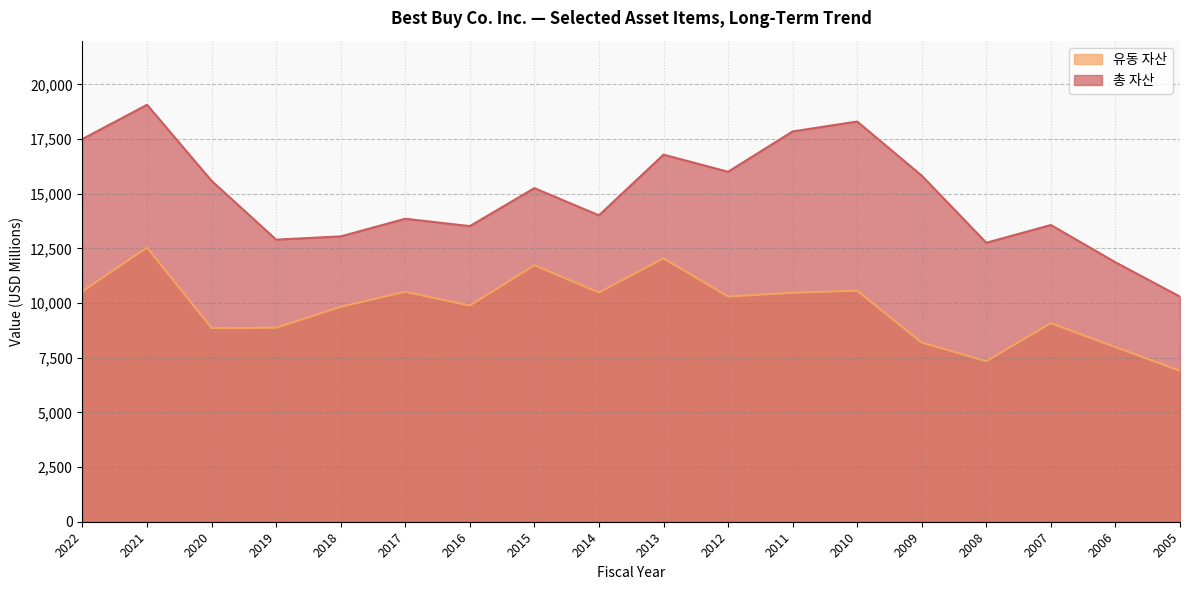

What is the value of the 총 자산 point at the 12th from the left?

17849